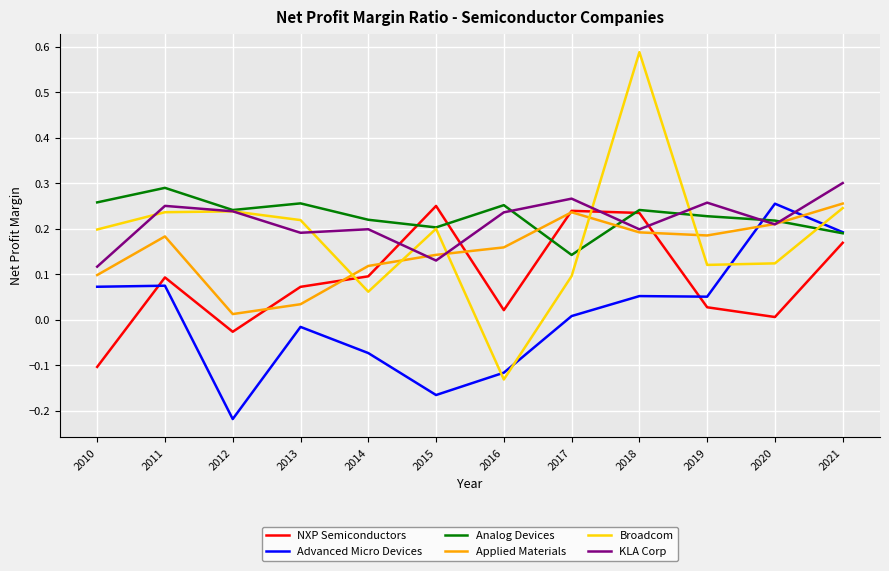

Which category has the highest value in the KLA Corp series?

2021